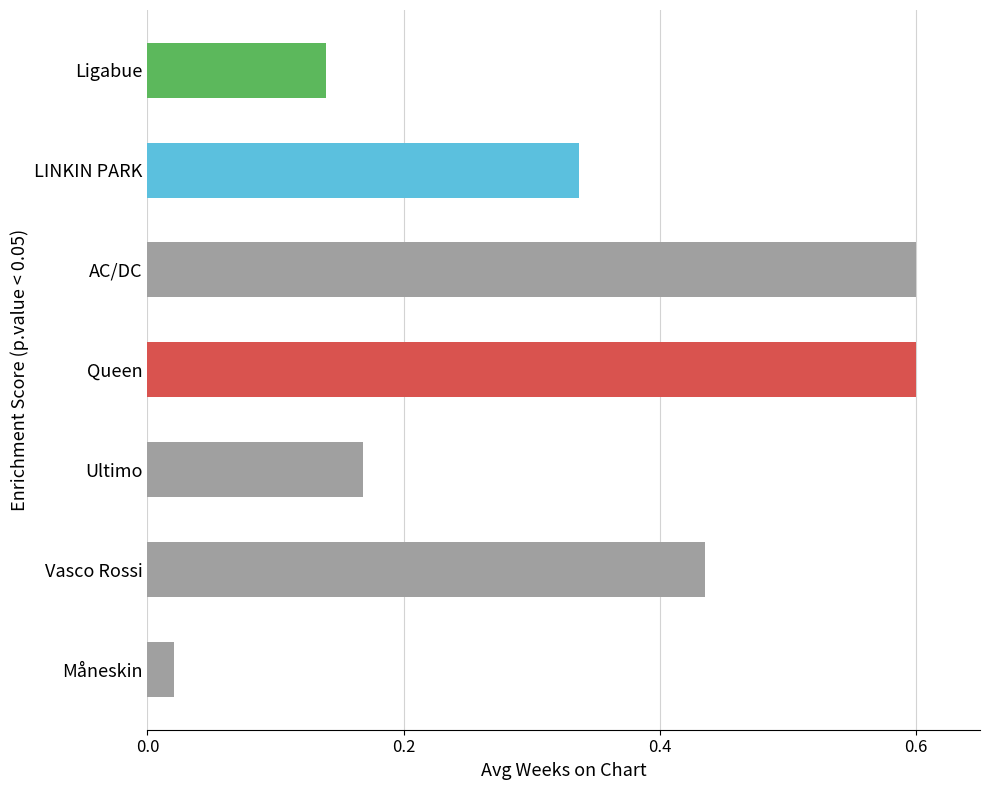

Are the bars horizontal?

Yes